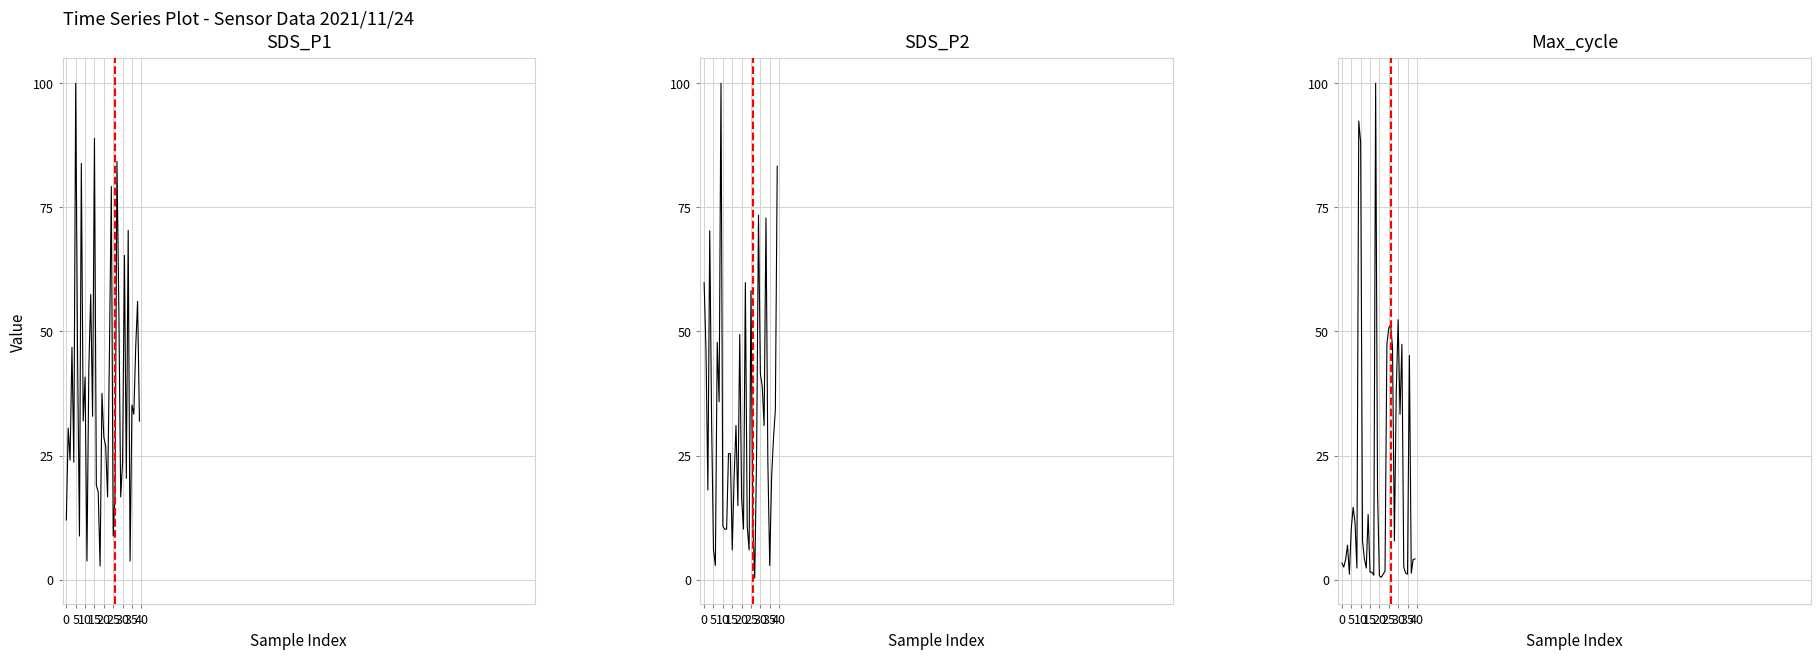

What is the label of the 39th point from the left?

38